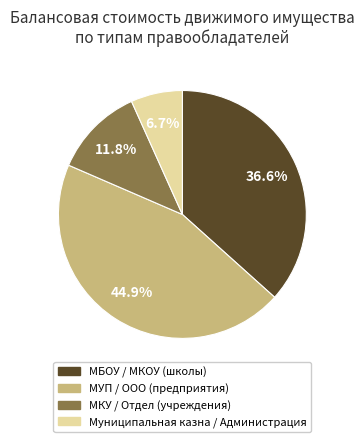

Does any single category account for the majority?

No